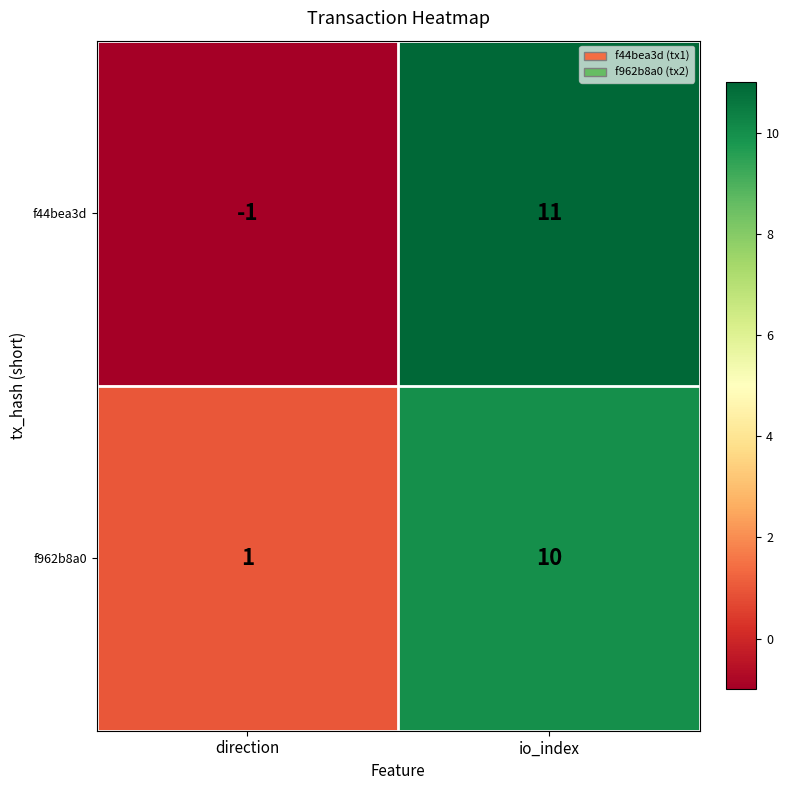

At which label is f44bea3d closest to 5?

direction